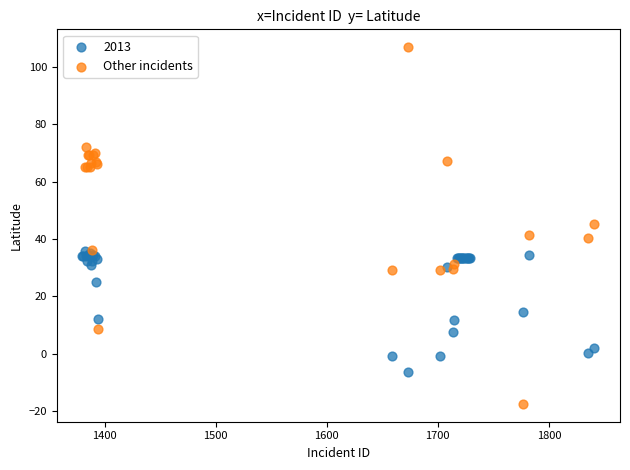

Which series has the largest Y range (max minus min)?

Other incidents